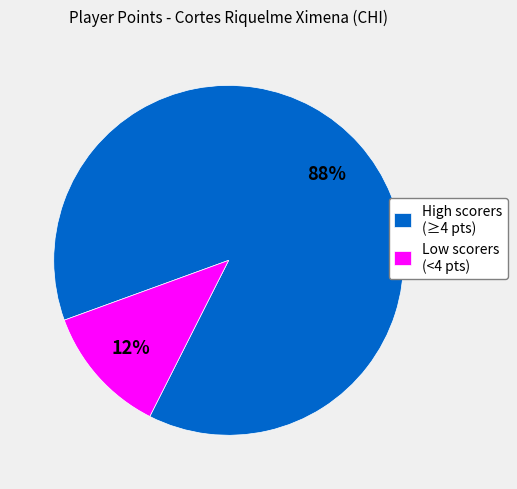

To the nearest percent, what percentage of the pie is Low scorers (<4 pts)?

12%